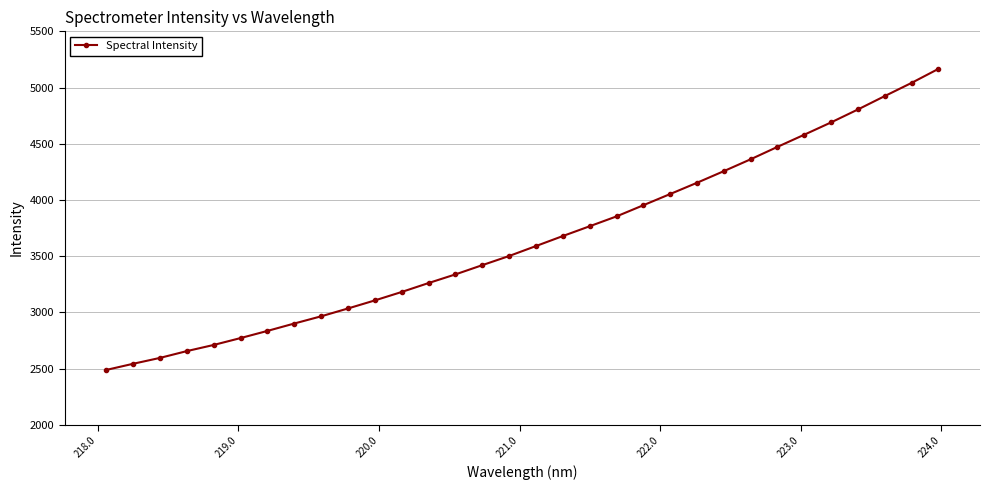

Is this an area chart (filled region under the line)?

No